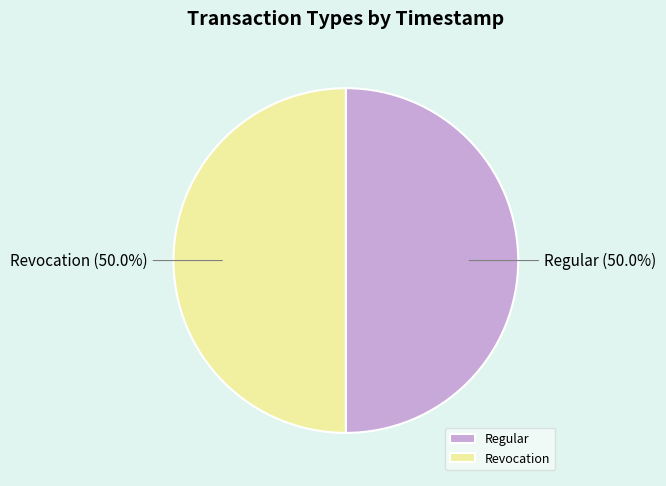

To the nearest percent, what is the combined percentage of Revocation and Regular?

100%